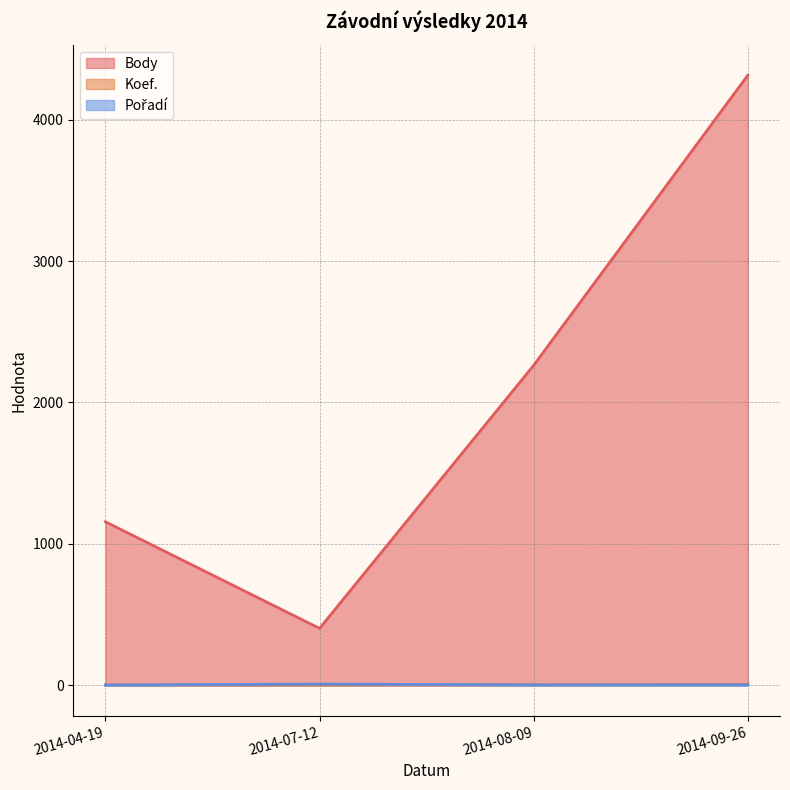

What is the difference between the maximum and second lowest values in the Pořadí series?

6